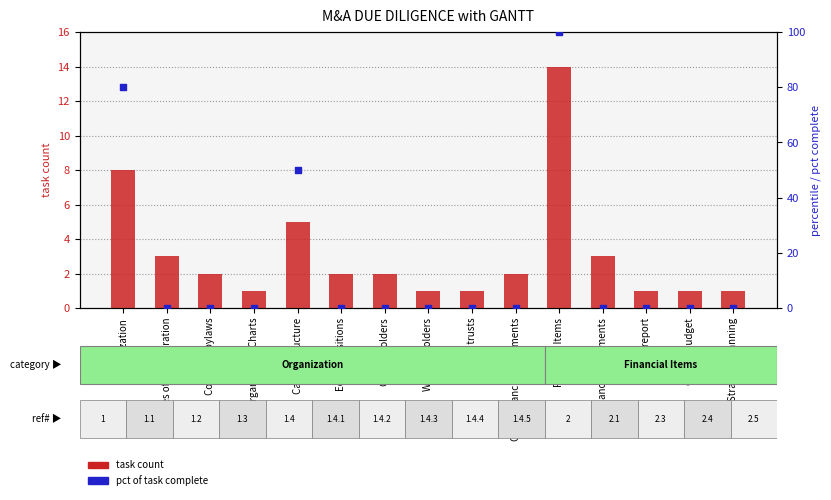

Which series reaches the minimum Y coordinate?

percentile rank within the sample